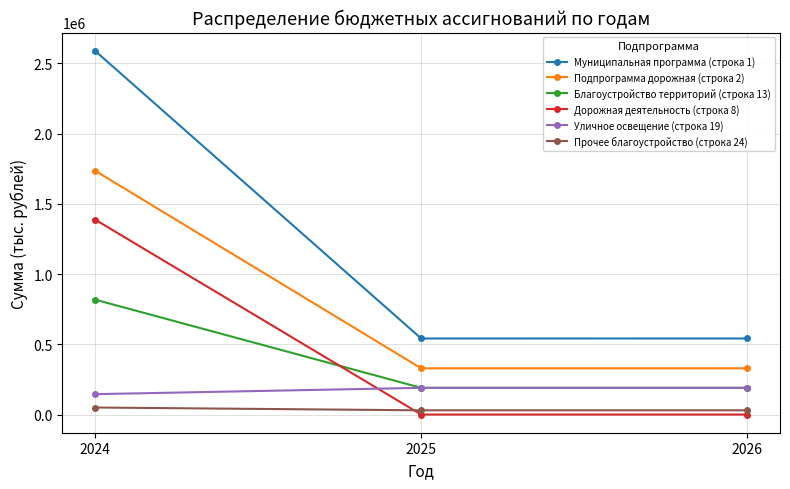

Count the number of categories in the chart.

3